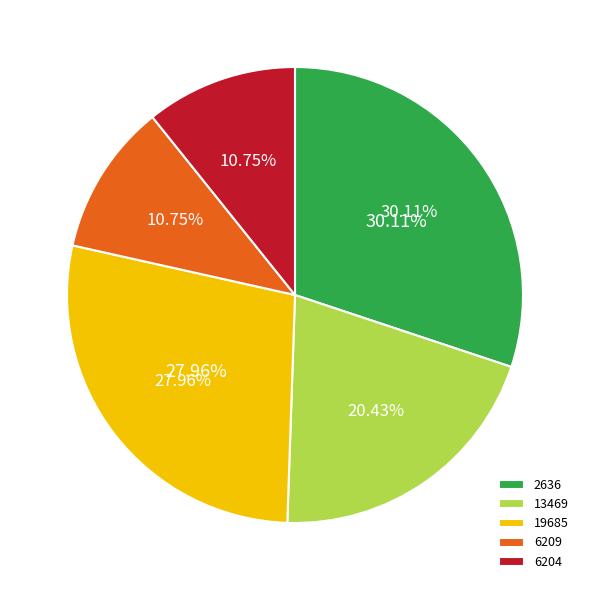

Approximately how many times larger is the value at 6204 compared to 2636?

0.4